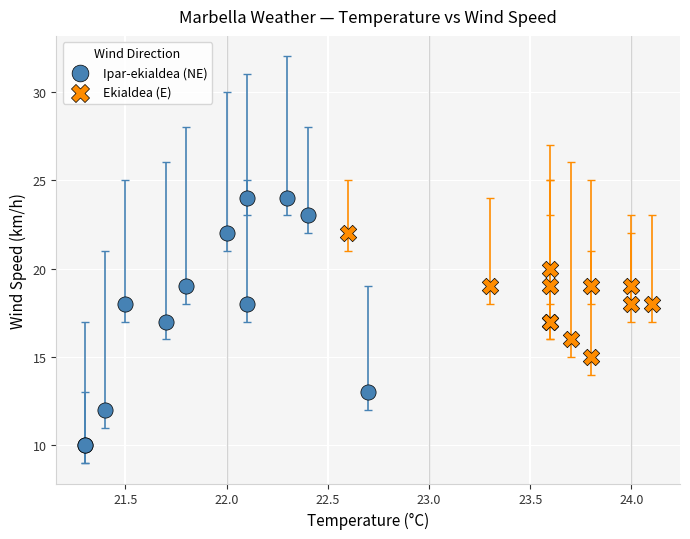

What are all the series names shown in the legend?

Ipar-ekialdea (NE), Ekialdea (E)